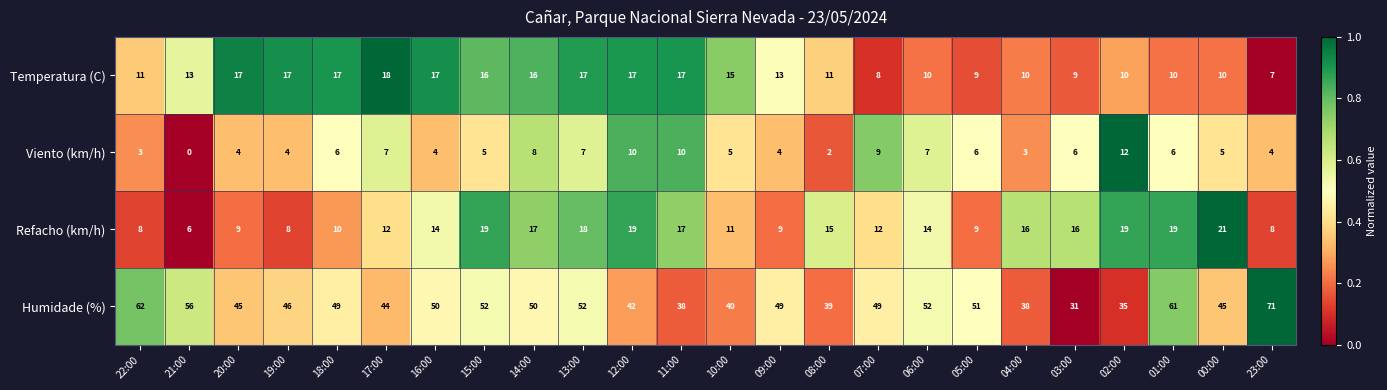

Count the number of data series in this chart.

4